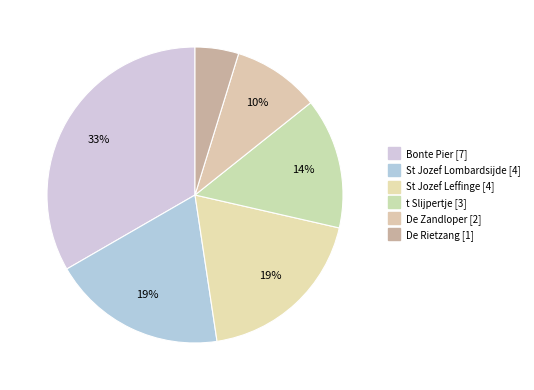

What is the smallest slice in the pie chart?

De Rietzang [1]